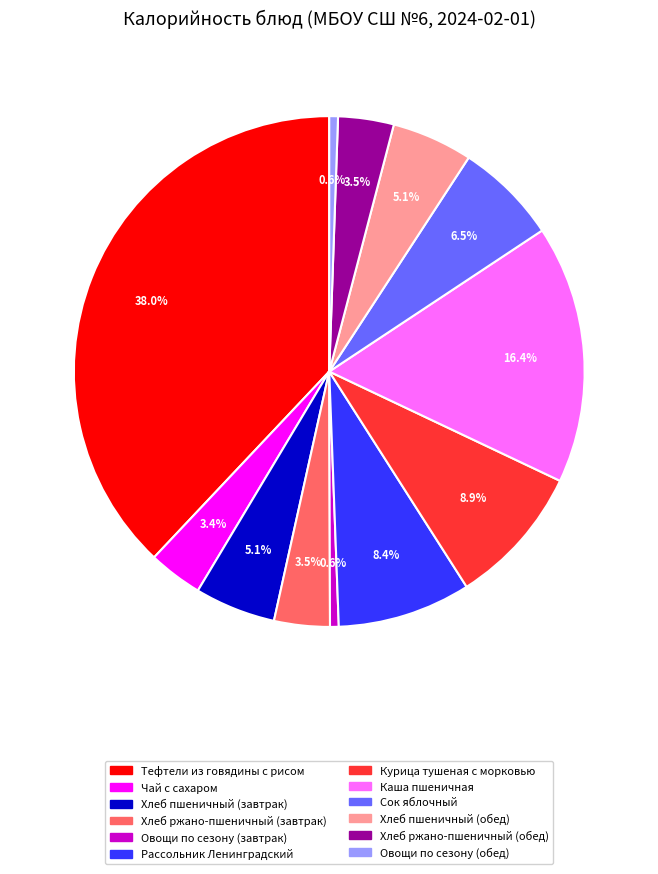

Is it true that Курица тушеная с морковью is 16% of the pie?

False